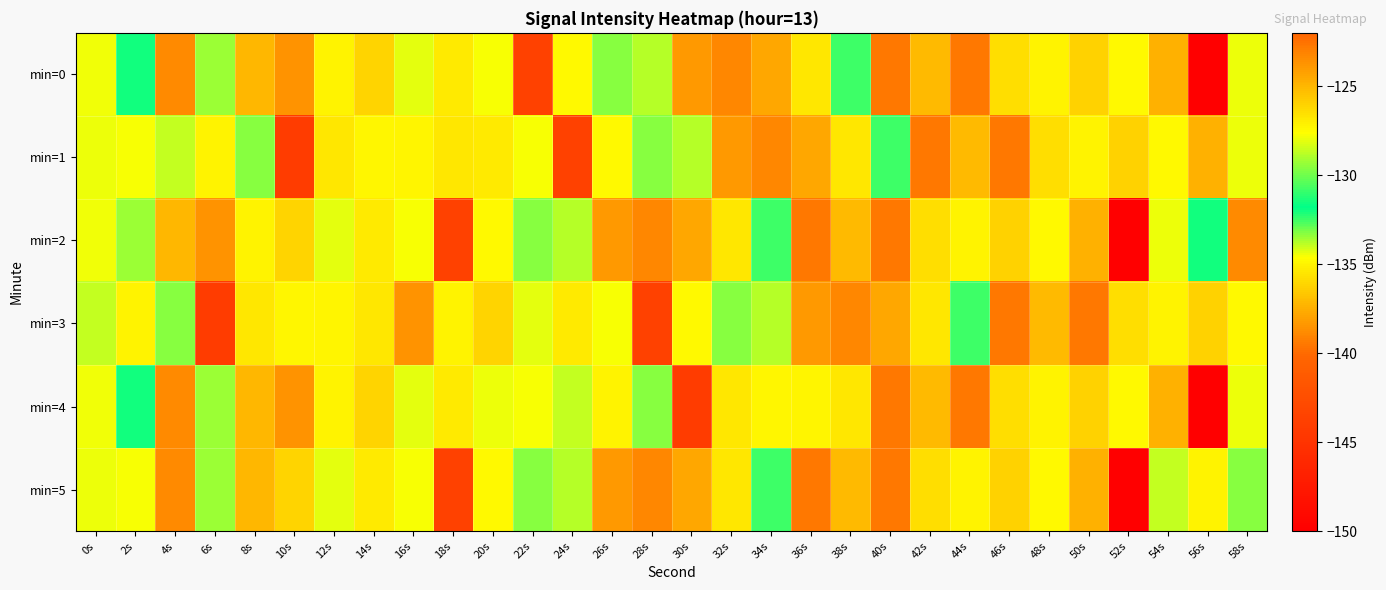

Which series has the largest range (max minus min)?

min=0